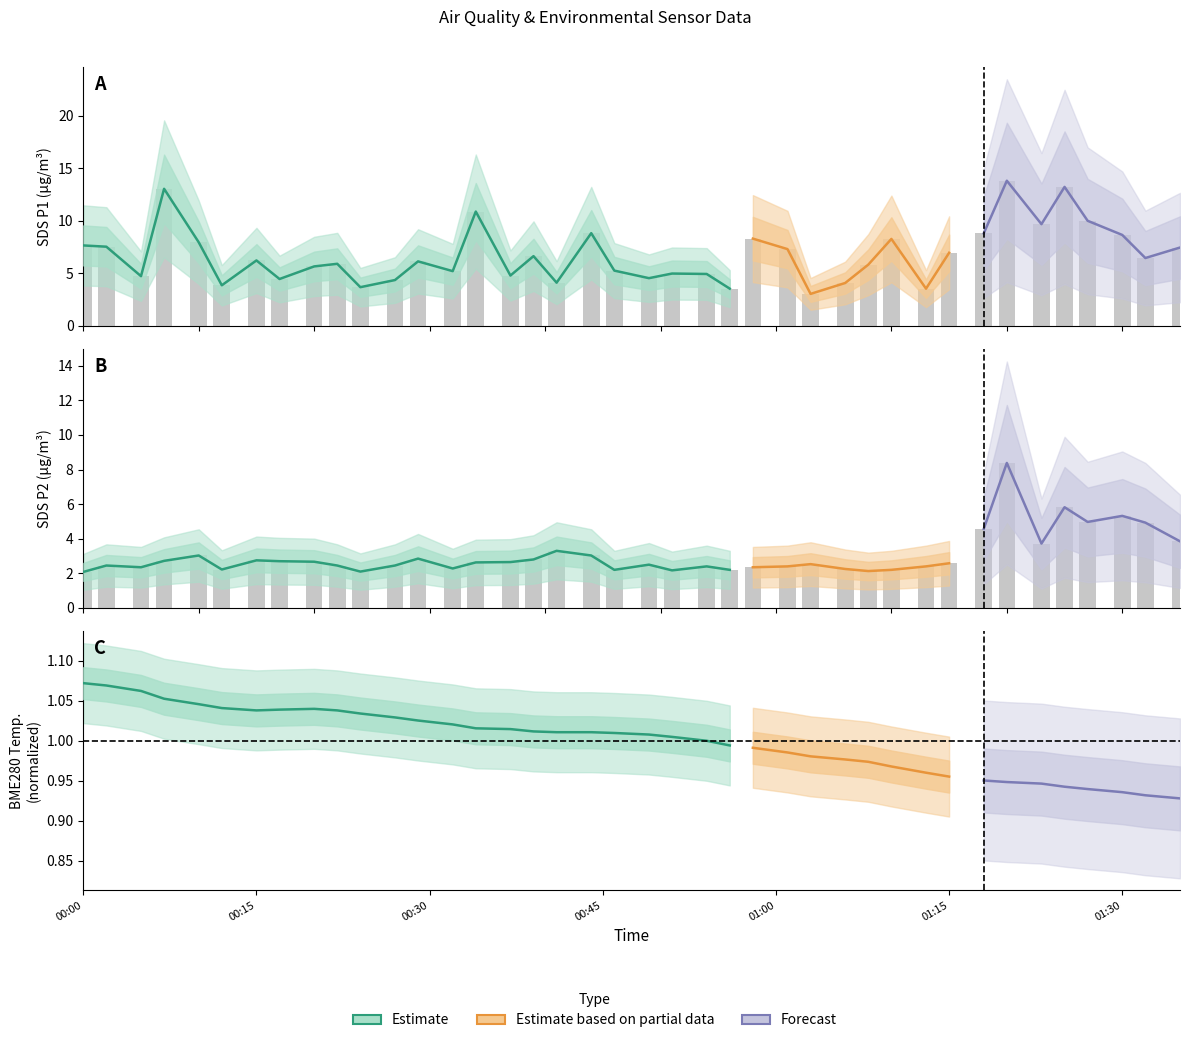

The SDS_P2 series shows 5.8 at 2021/01/18 01:25. True or false?

True